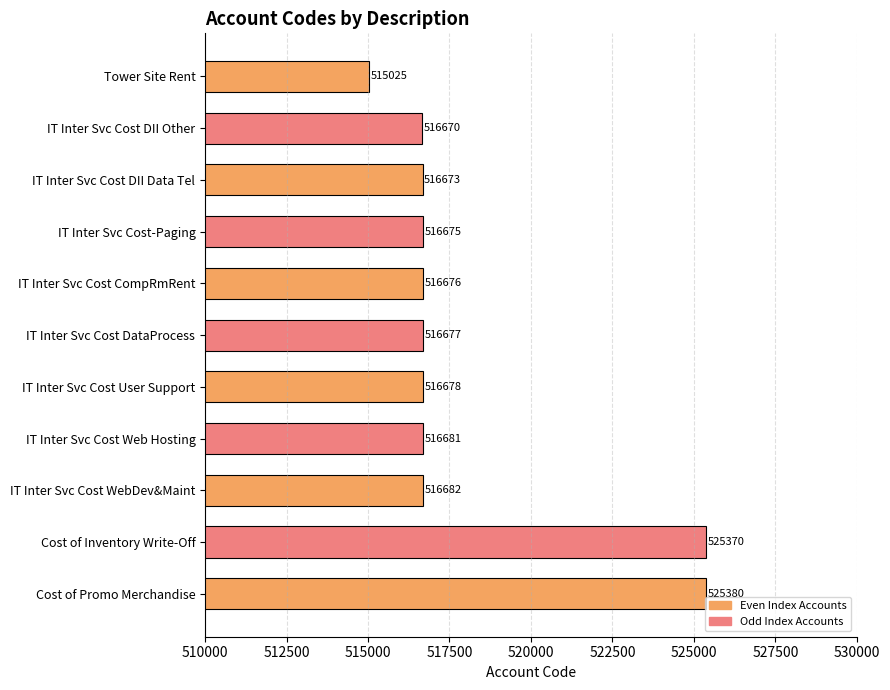

How many data points are less than 516677?

5